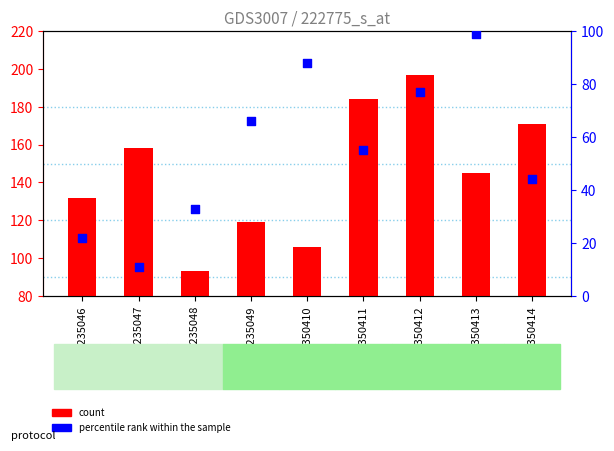

Which series contains the lowest Y value?

percentile rank within the sample